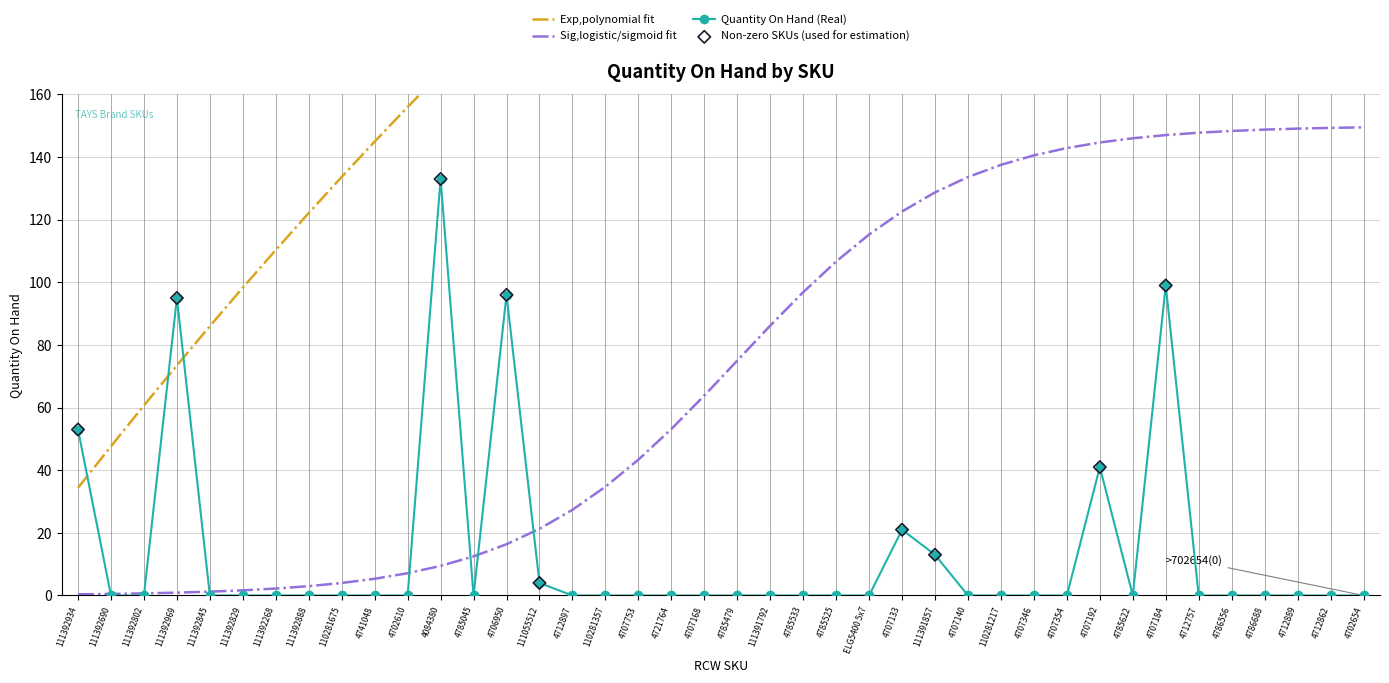

Which has a higher value, 4707354 or 4702610?

4707354